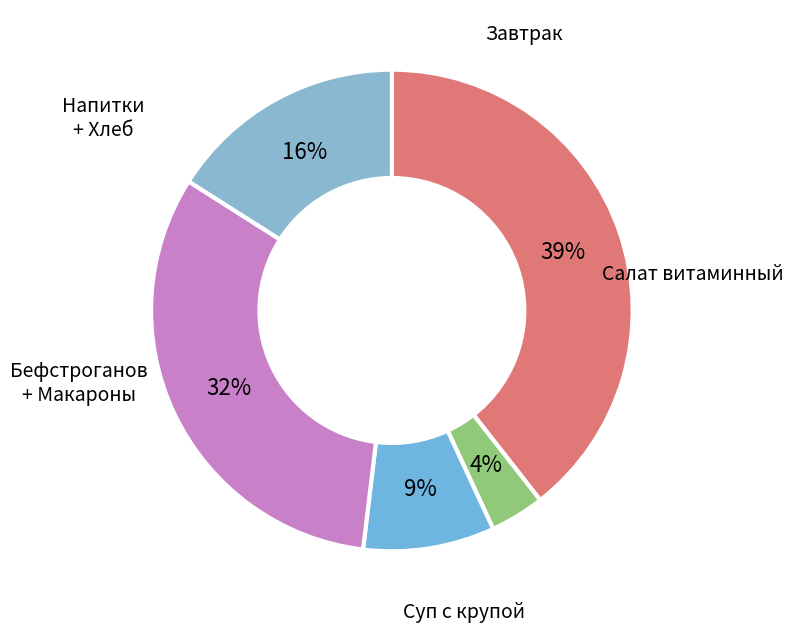

Count the number of slices in the pie.

5